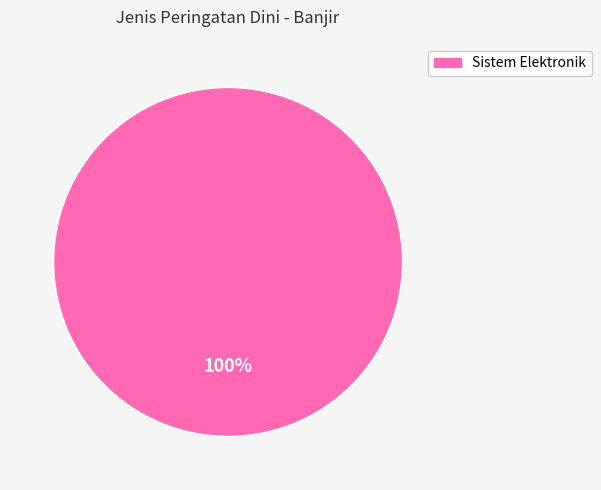

Is there any slice that represents more than half of the pie?

Yes